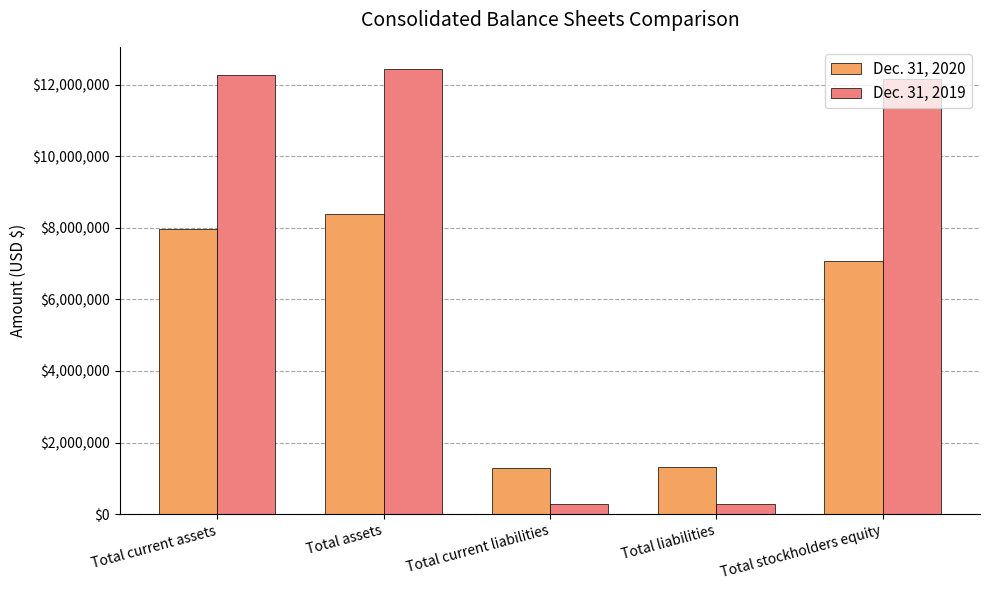

Is it true that Dec. 31, 2020 equals 1917090 at Total liabilities?

False